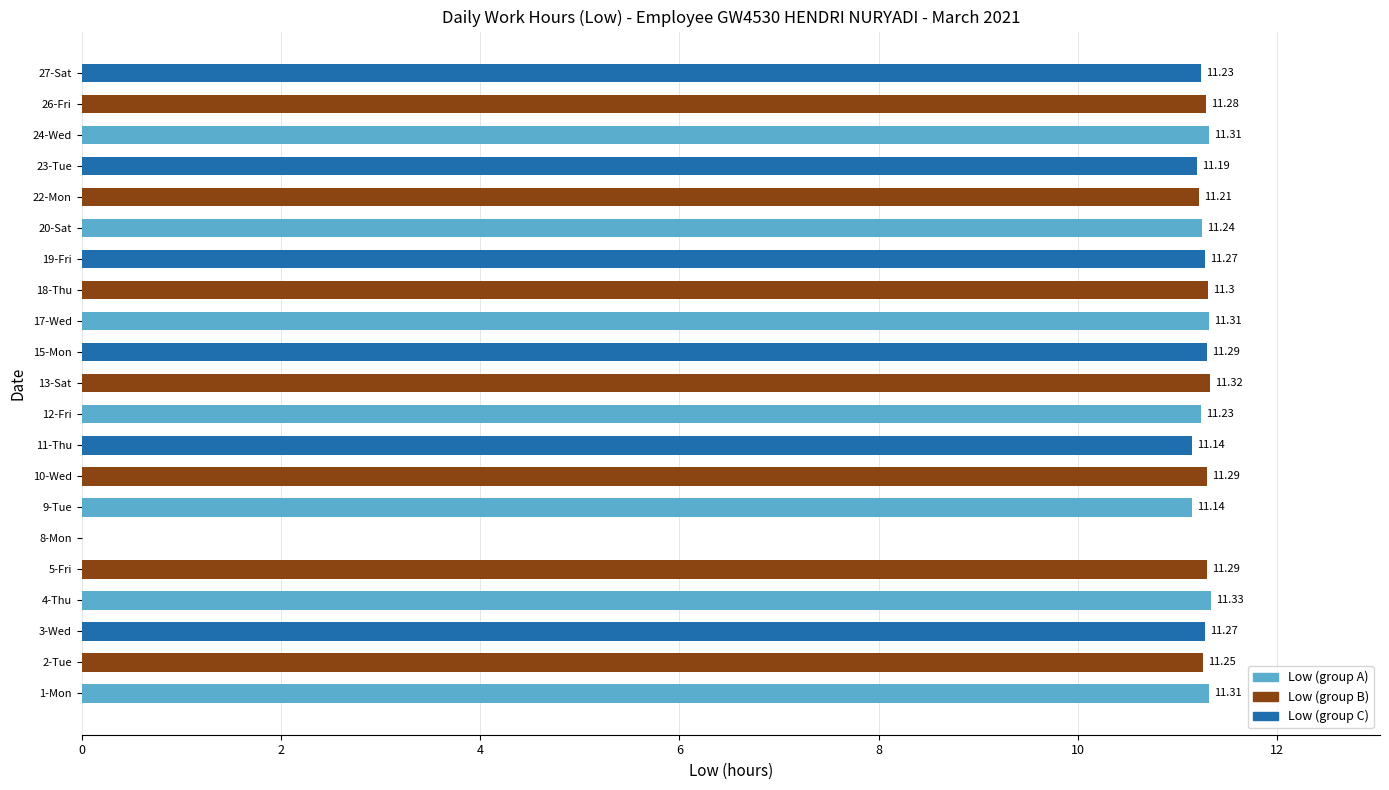

Approximately how many times larger is the value at 24-Wed compared to 13-Sat?

1.0